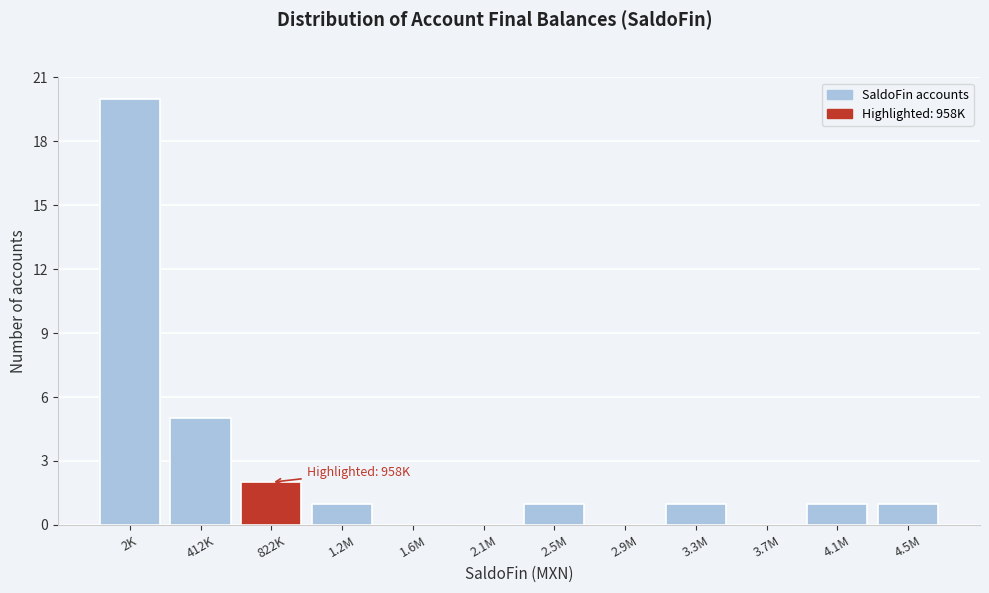

Reading left to right, extract all data points from this chart.

2K=20	412K=5	822K=2	1.2M=1	1.6M=0	2.1M=0	2.5M=1	2.9M=0	3.3M=1	3.7M=0	4.1M=1	4.5M=1